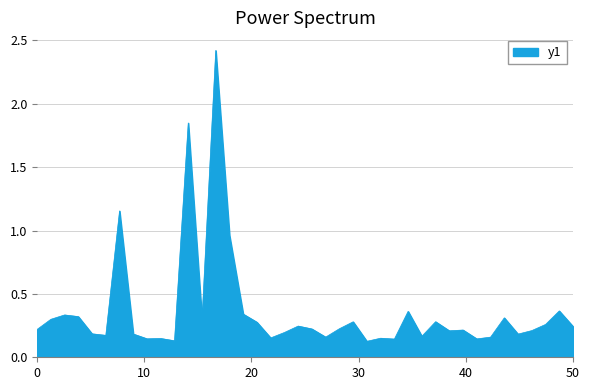

What is the difference between the maximum and minimum values?

2.3